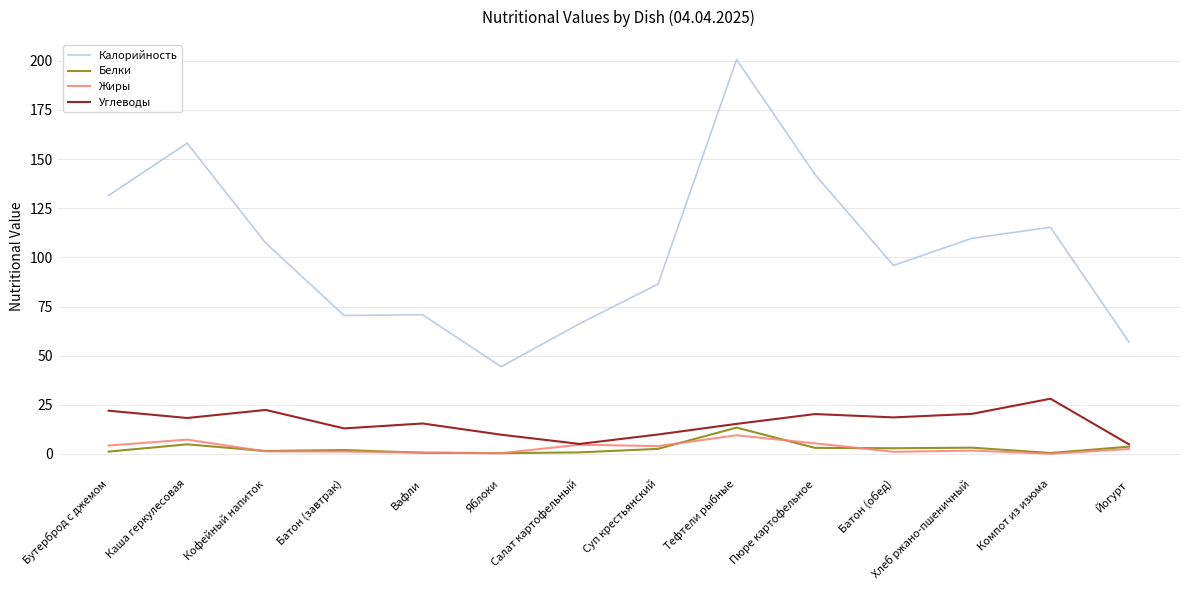

What are all the series names shown in the legend?

Калорийность, Белки, Жиры, Углеводы